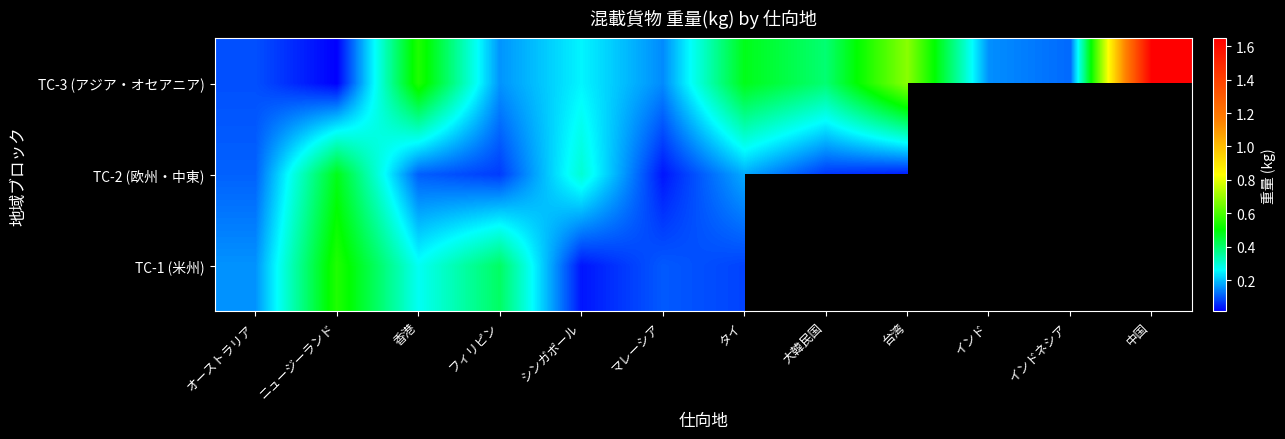

What is the smallest value displayed?

127530.0